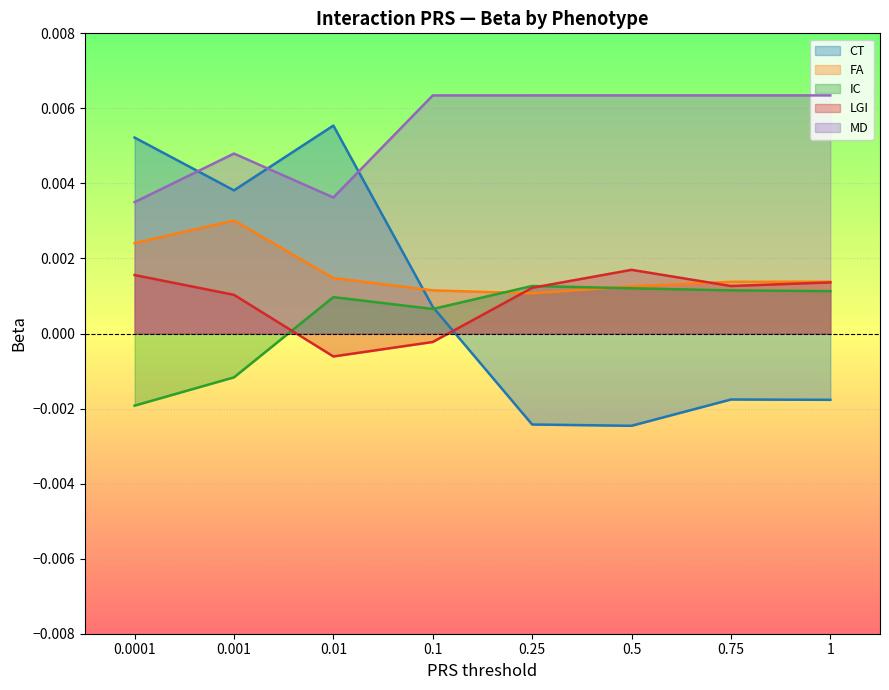

Is the value of MD at 0.01 greater than the value of IC at 0.1?

Yes